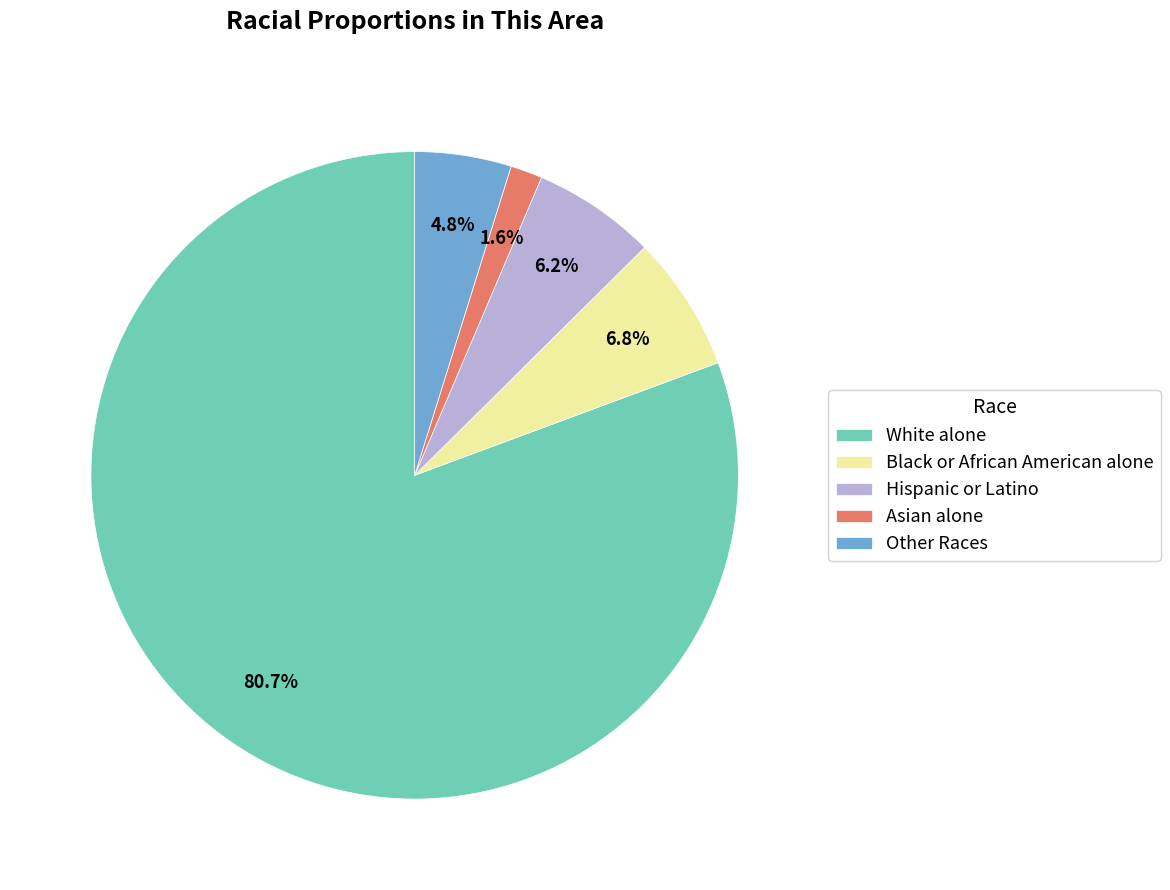

Which has a higher value, Asian alone or Other Races?

Other Races